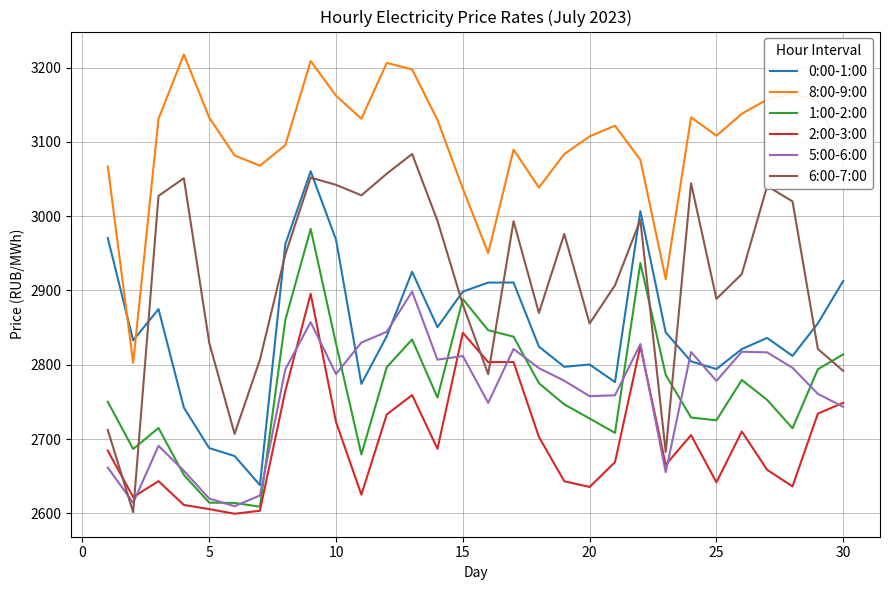

Which series has the widest spread of values?

6:00-7:00